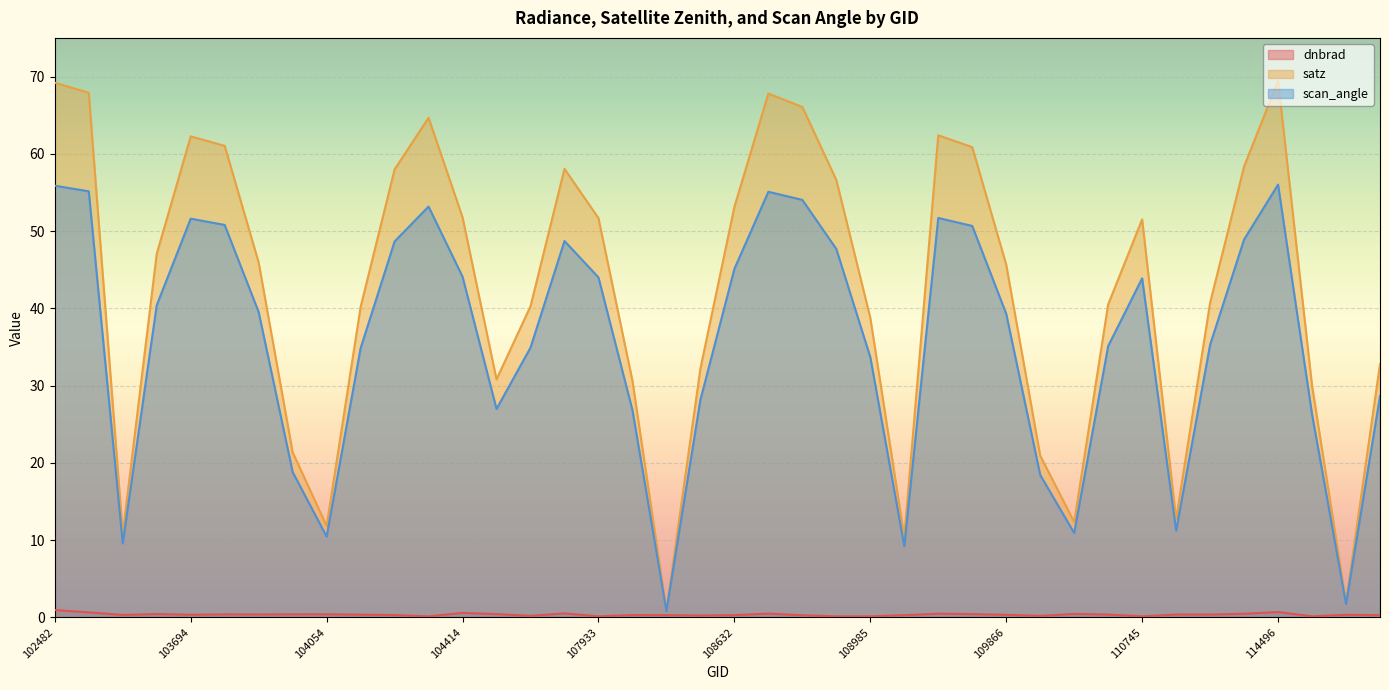

What is the approximate value of dnbrad at 104287?

0.3